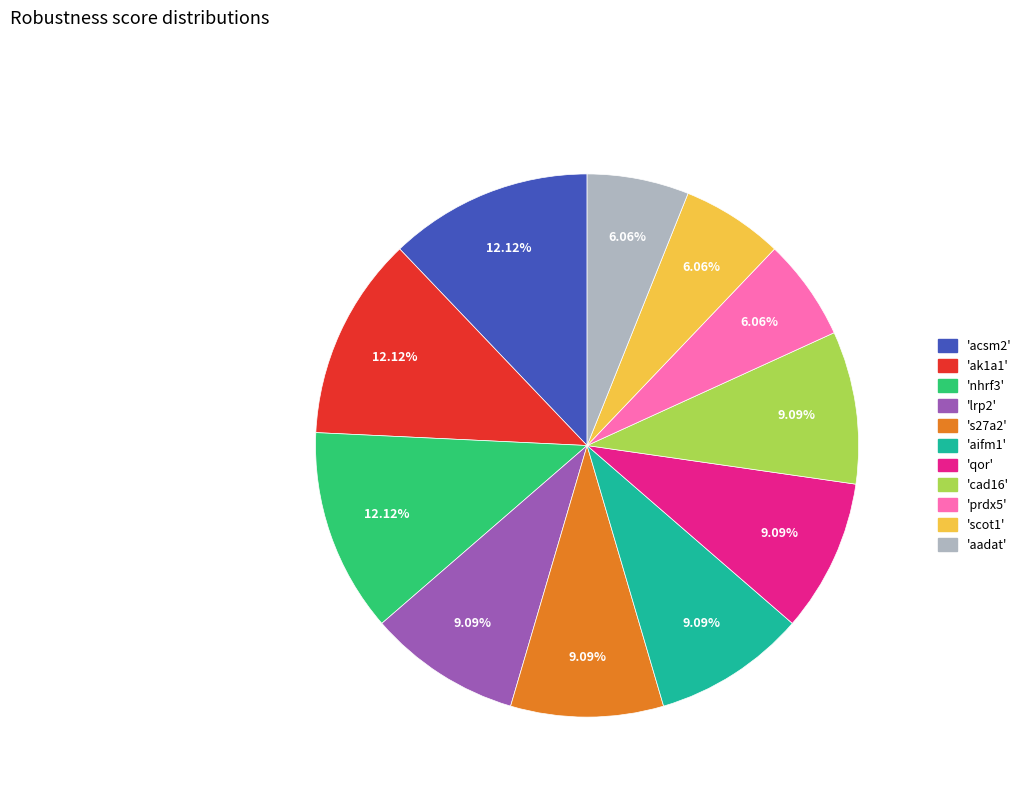

How many segments does this pie chart have?

11